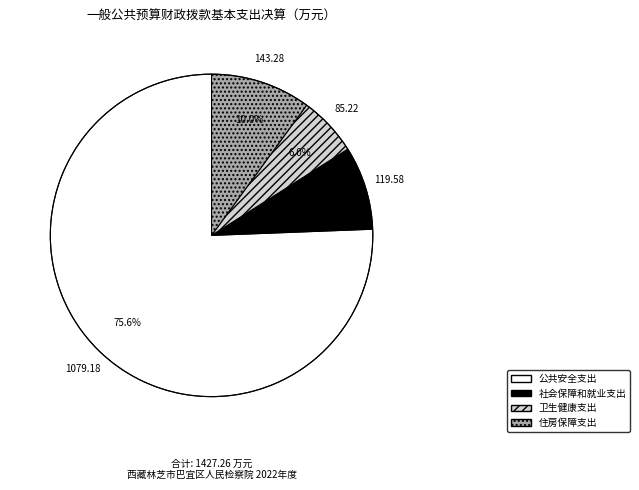

To the nearest percent, what is the difference between the 公共安全支出 and 卫生健康支出 slice percentages?

70%